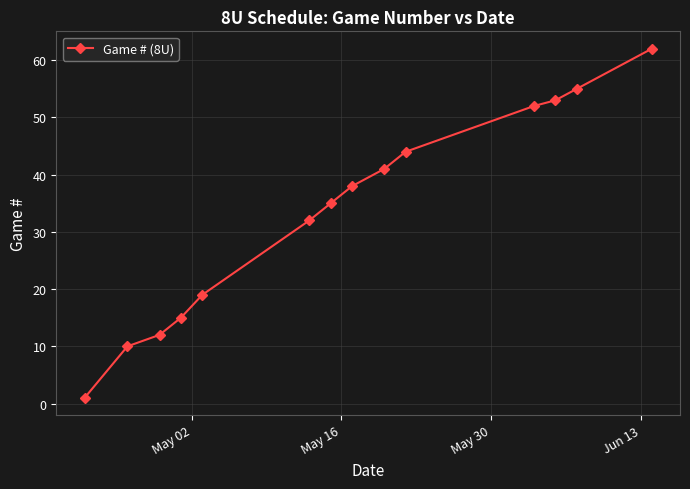

What is the greatest value displayed?

62